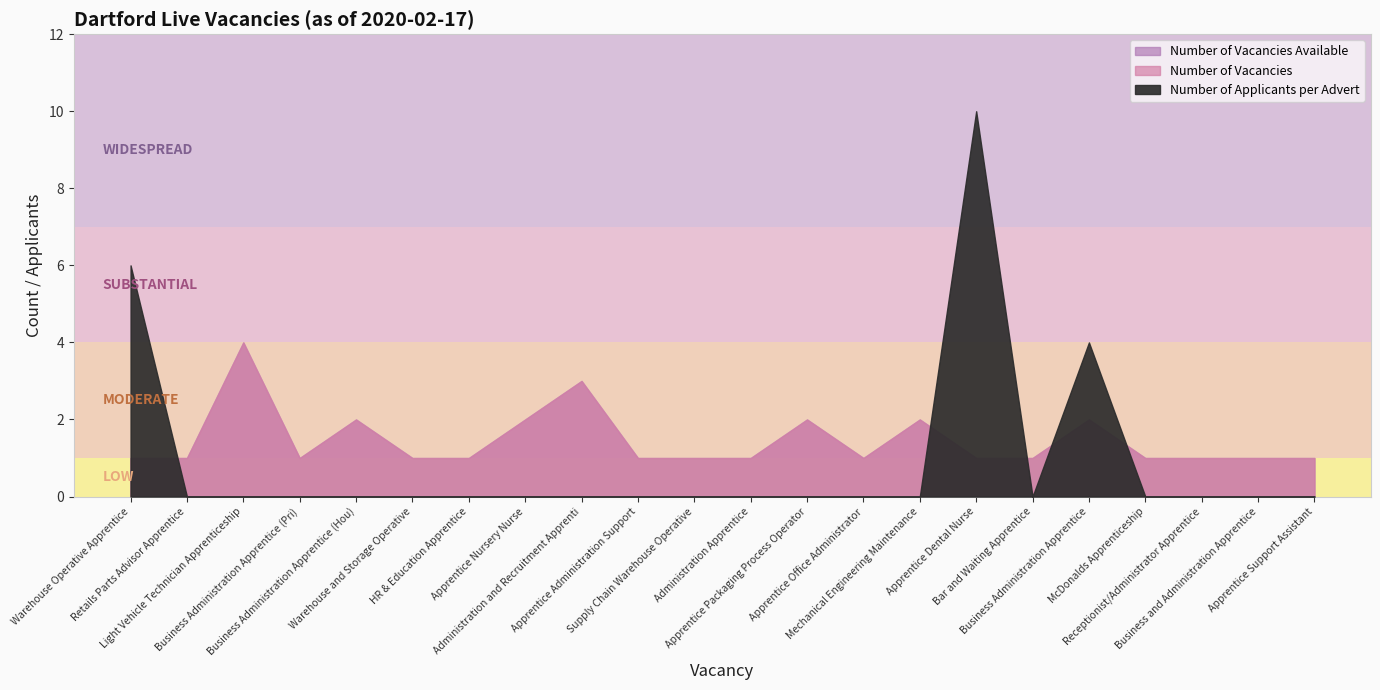

How many lines are shown in the chart?

3